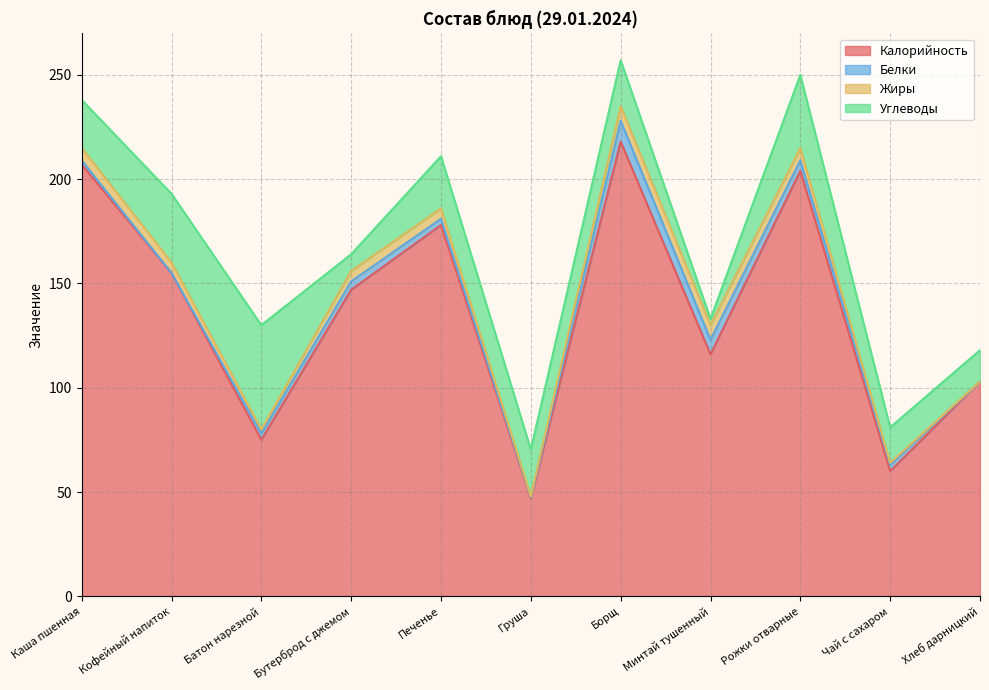

How many interior local peaks does the Белки series have?

2